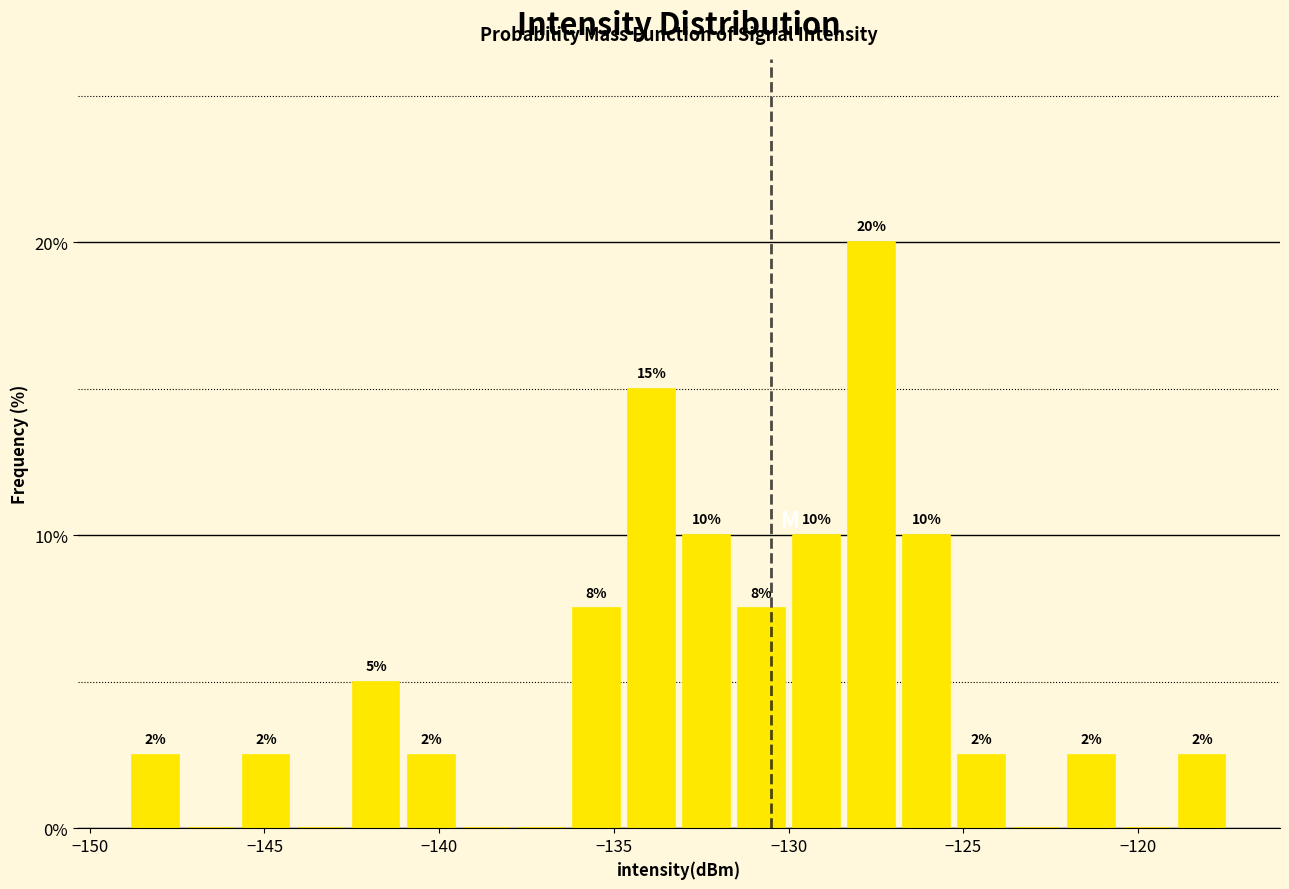

Read against the x-axis, roughly where is the centre of the tallest bar?

-127.5